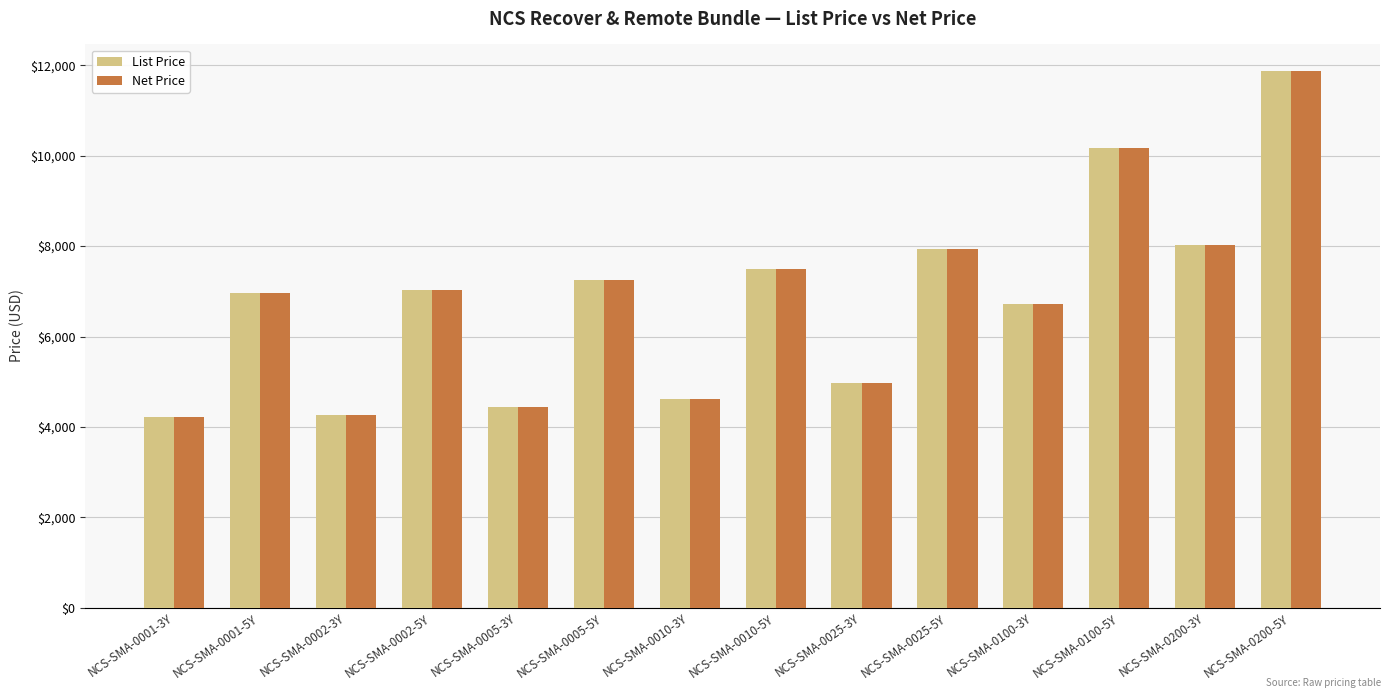

Which category has the highest value across all series?

NCS-SMA-0200-5Y